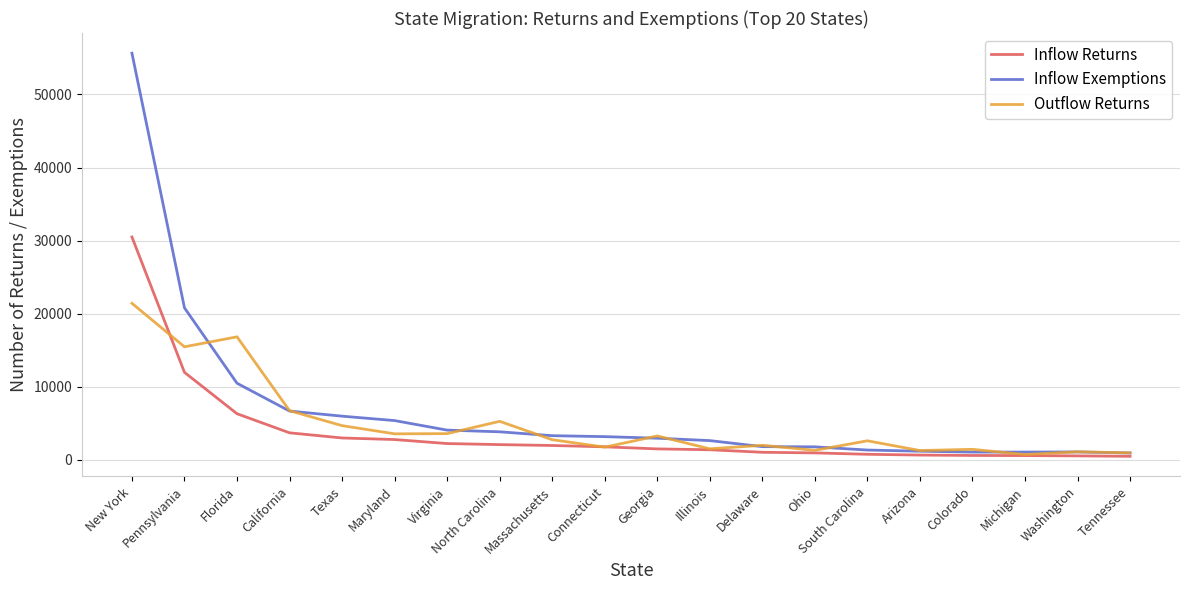

Rank the series at Florida from highest to lowest value.

Outflow Returns, Inflow Exemptions, Inflow Returns